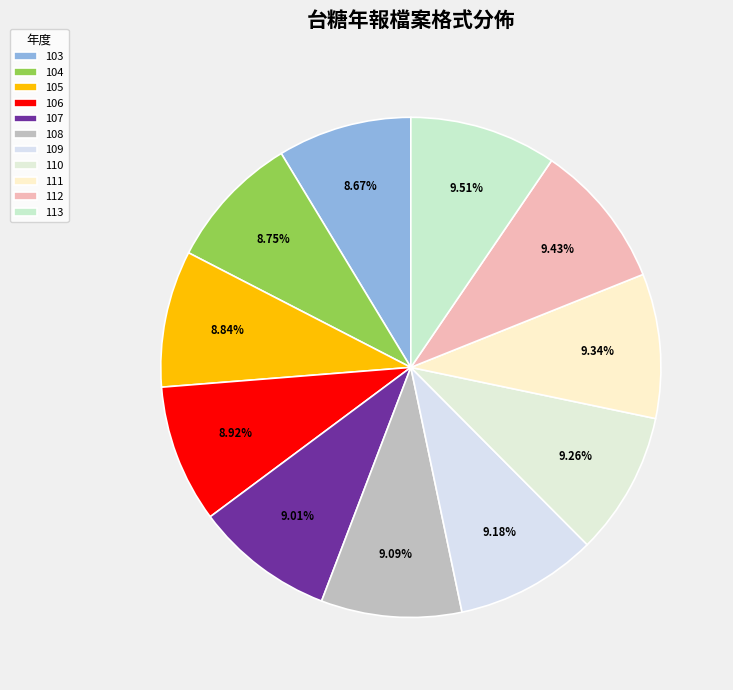

What percentage do 105 and 111 together represent?

18.2%